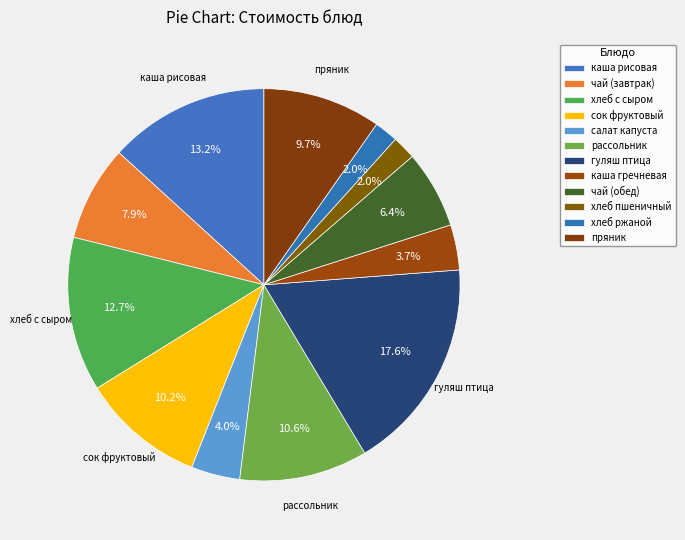

Count the number of slices in the pie.

12